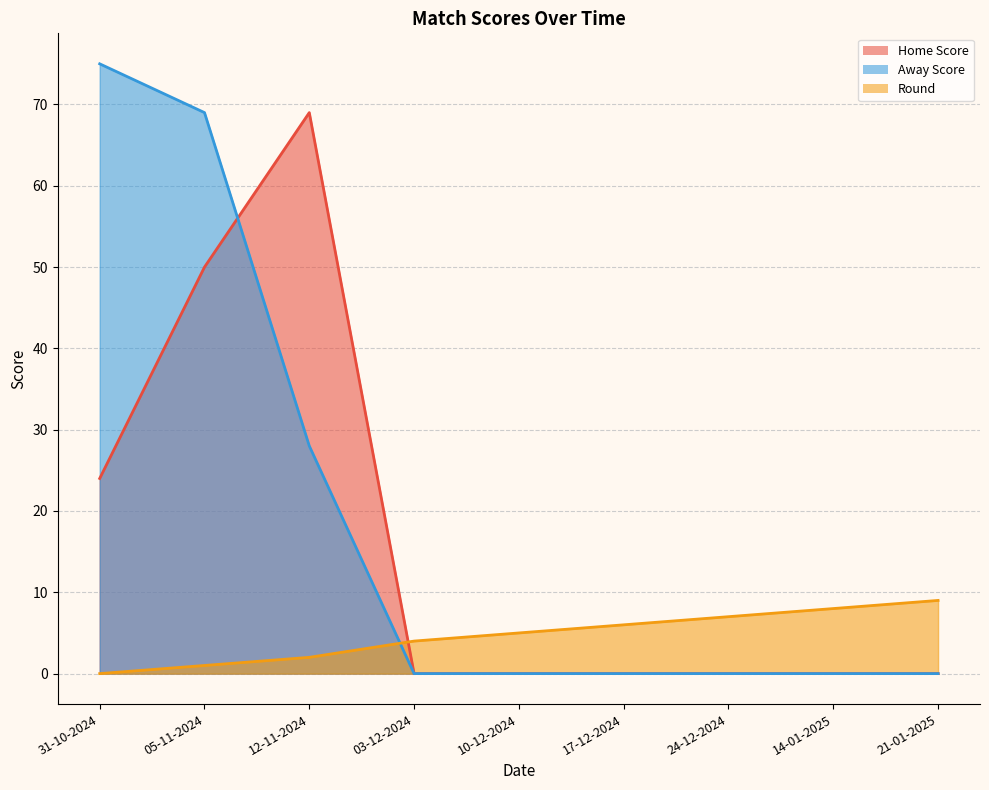

What is the average value of the Home Score series?

16